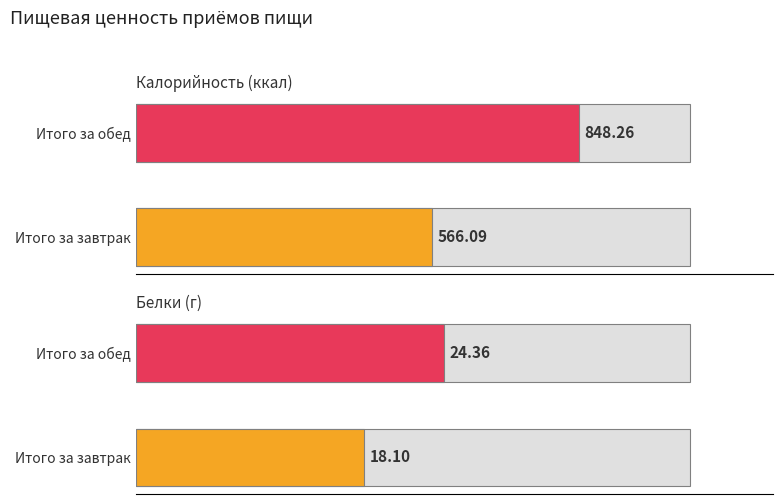

List the labels in order of Калорийность value, smallest first.

Итого за завтрак, Итого за обед